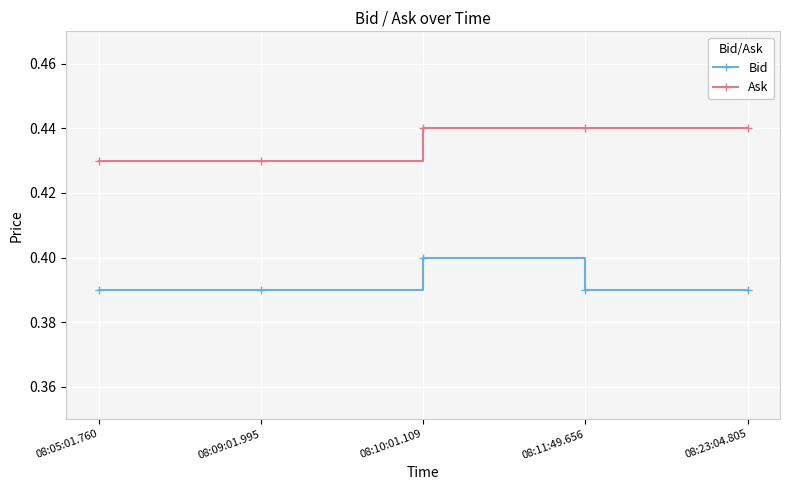

The Ask series shows 0.4 at 08:10:01.109. True or false?

True